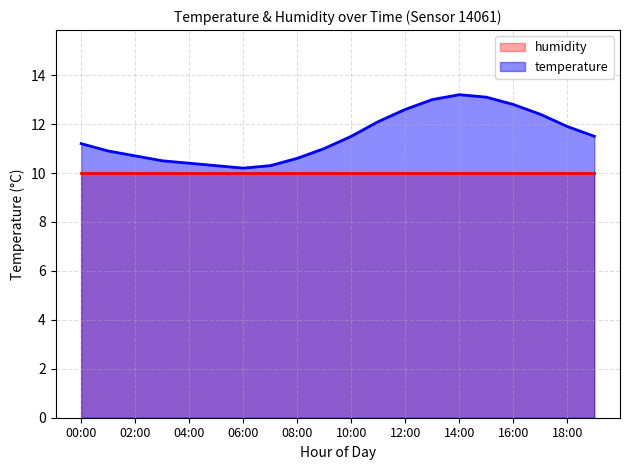

At which label does the data first exceed 11?

00:00